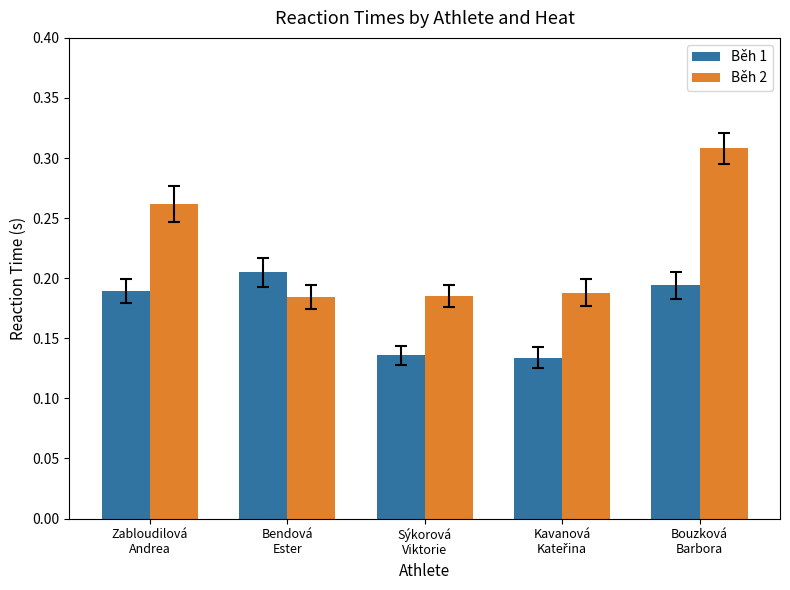

What is the sum of all Běh 2 values?

1.1